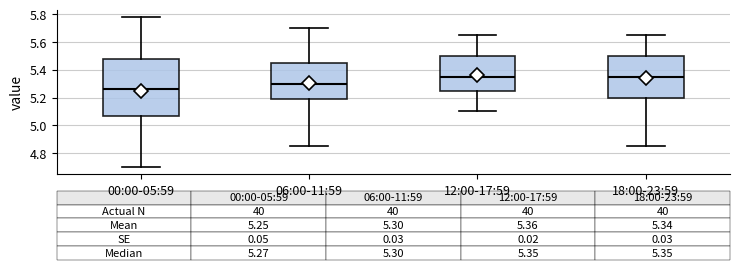

Comparing the boxes themselves (not the whiskers), which one is the tallest?

00:00-05:59